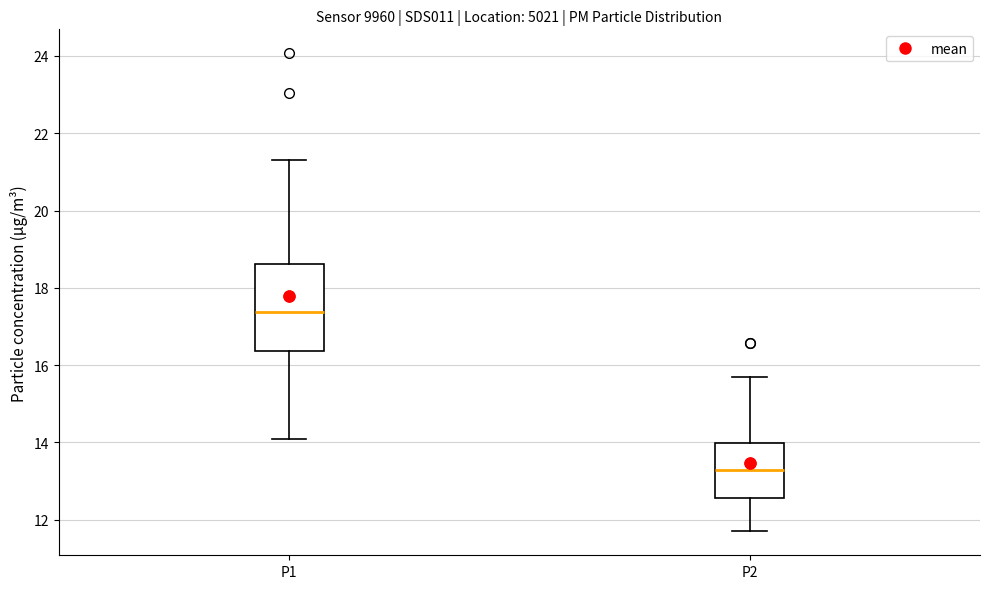

Reading left to right, read every box against the y-axis: the position of its median line, the range the box covers, and the ends of its whiskers. The values are not printed on the chart, so give them approximately, as read against the axis.

P1: median 17.4, box 16.4 to 18.6, whiskers 14.2 to 21.4
P2: median 13.2, box 12.6 to 14.0, whiskers 11.8 to 15.8